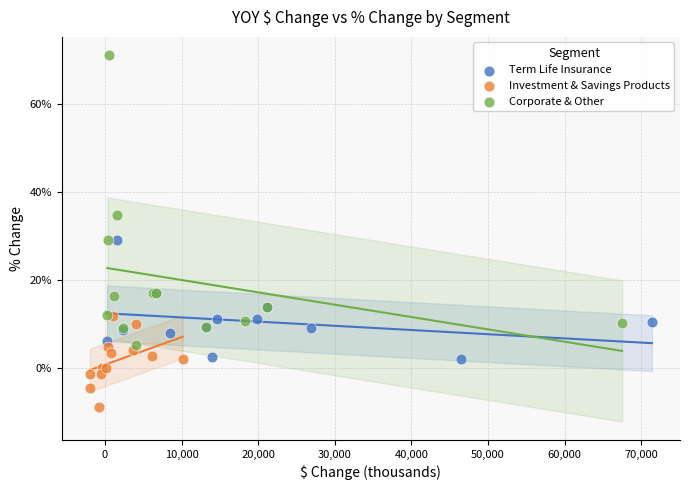

Which series has the widest spread of Y values?

Corporate & Other